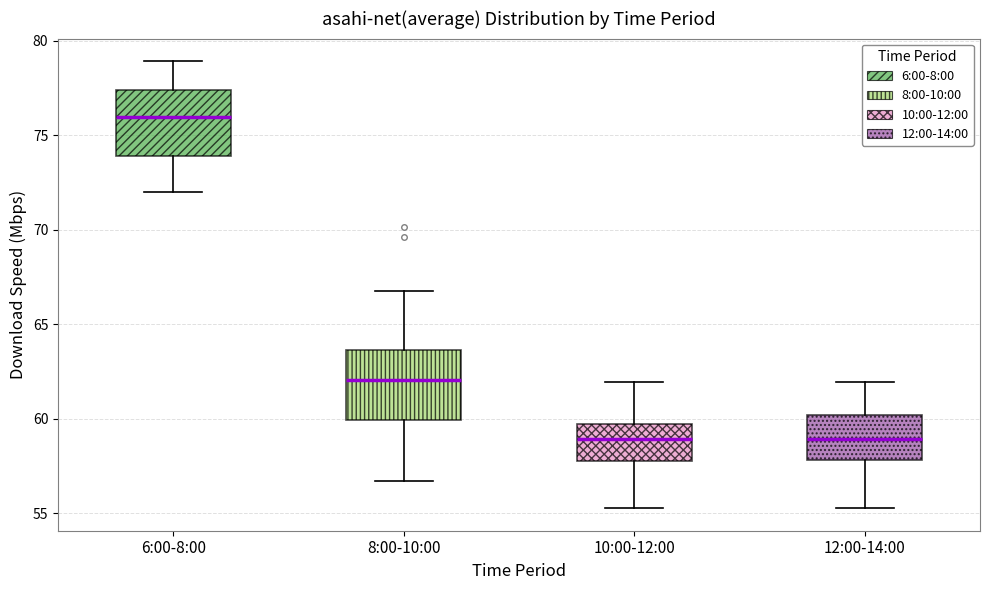

Reading left to right, transcribe this box plot: for each box, give where its median line is, the range the box spans, and where its two whiskers end, as read against the y-axis. The values are not printed on the chart, so give them approximately, as read against the axis.

6:00-8:00: median 76.0, box 74.0 to 77.5, whiskers 72.0 to 79.0
8:00-10:00: median 62.0, box 60.0 to 63.5, whiskers 56.5 to 67.0
10:00-12:00: median 59.0, box 58.0 to 59.5, whiskers 55.0 to 62.0
12:00-14:00: median 59.0, box 58.0 to 60.0, whiskers 55.0 to 62.0